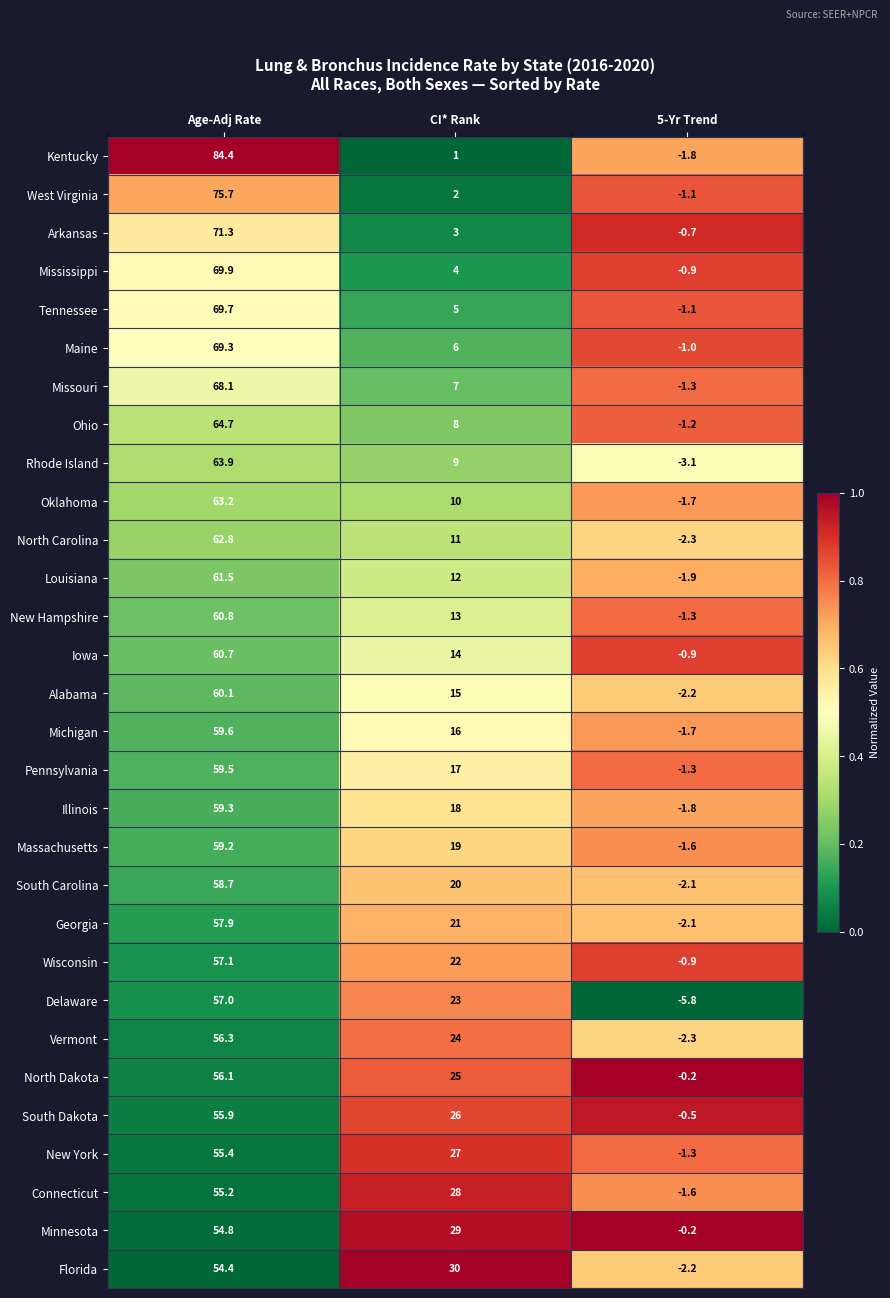

Is it true that Pennsylvania equals 59.5 at Age-Adj Rate?

True